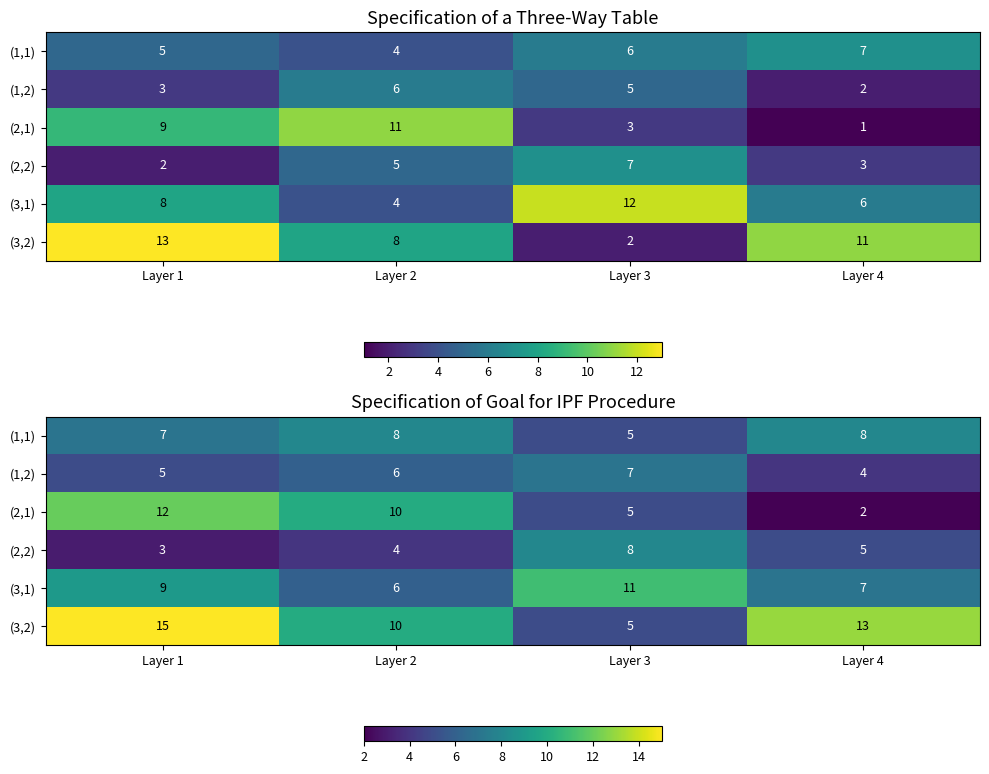

Is the value of (3,2) at Layer 3 greater than the value of (2,1) at Layer 3?

No